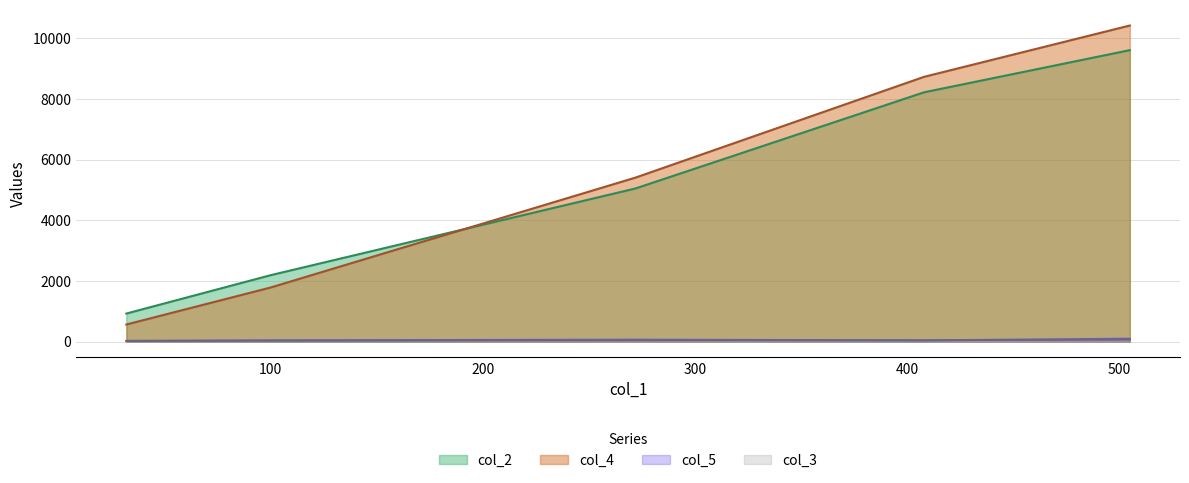

What is the total value across all series at 505.0?

20188